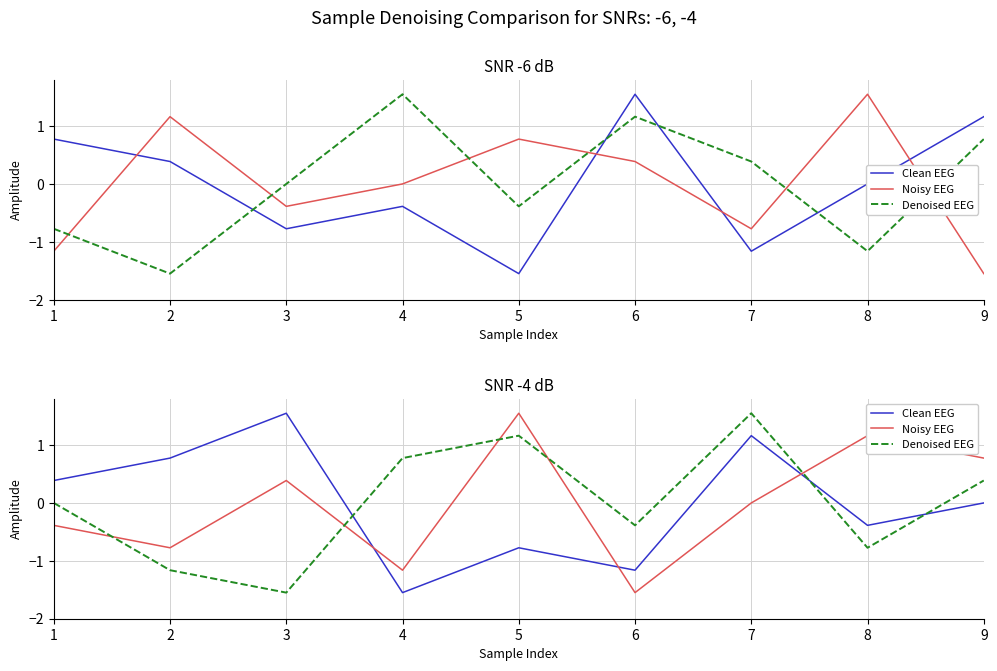

What are all the series names shown in the legend?

Clean EEG, Noisy EEG, Denoised EEG